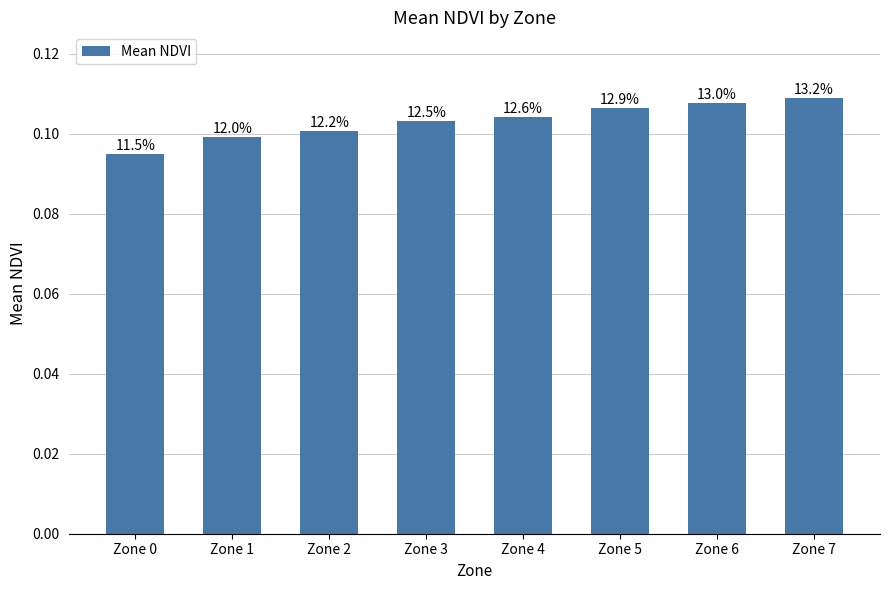

Are the bars horizontal?

No